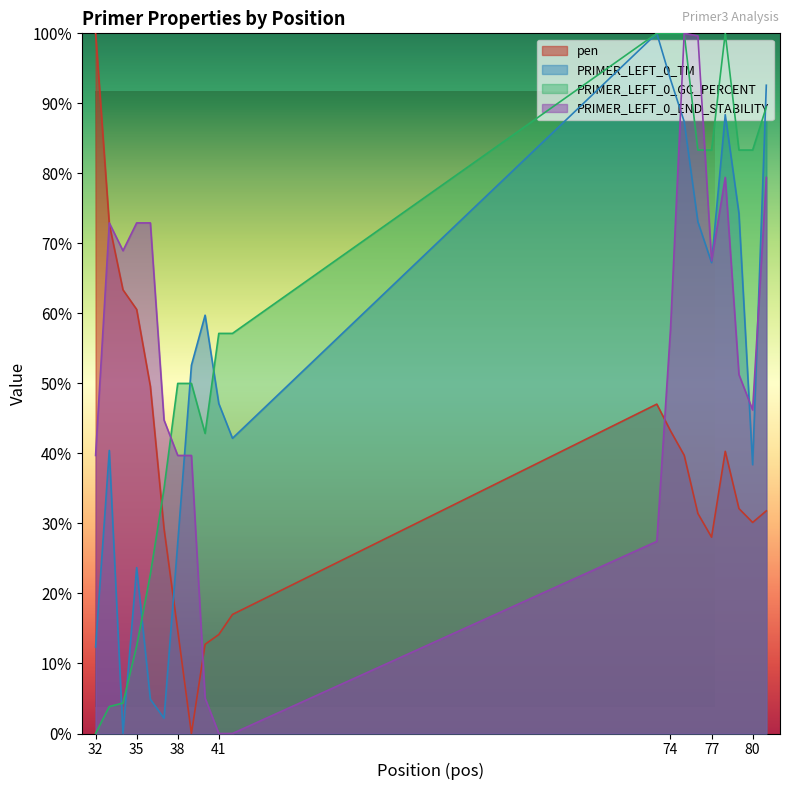

Rank the categories by pen value from lowest to highest.

39, 40, 41, 38, 42, 77, 37, 80, 76, 81, 79, 75, 78, 74, 73, 36, 35, 34, 33, 32